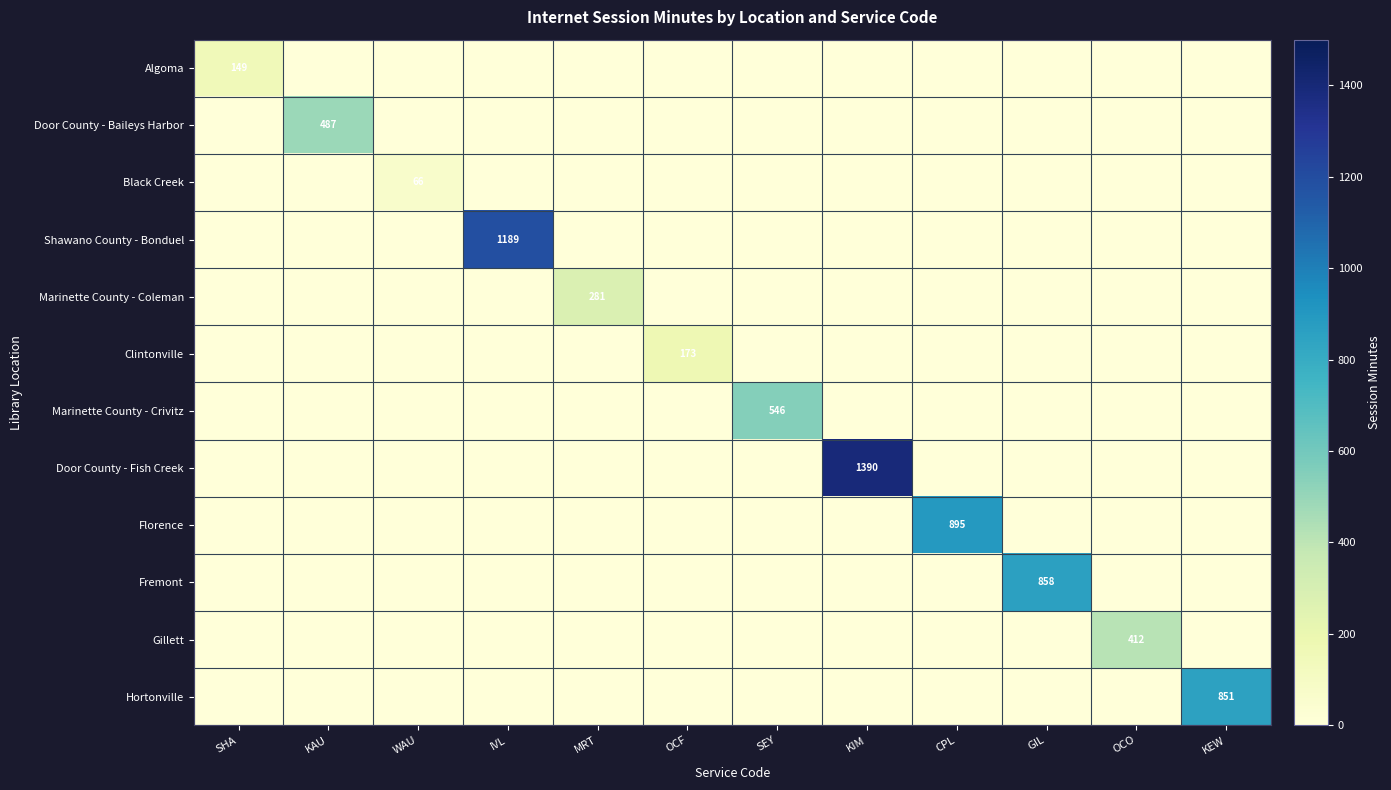

What is the greatest value displayed?

1389.6